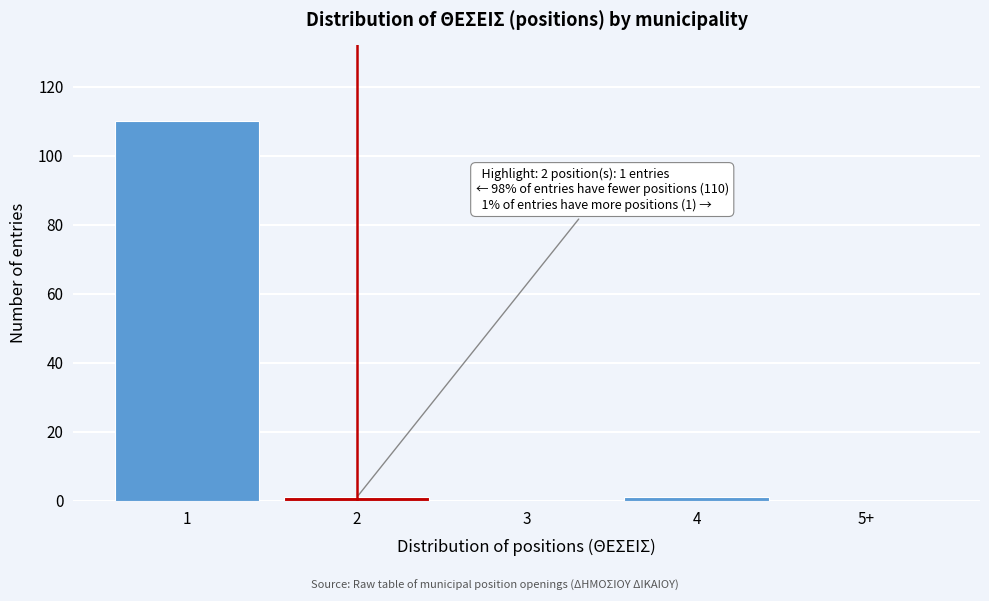

Reading right to left, what are all the values shown in this chart?

5+=0	4=1	3=0	2=1	1=110